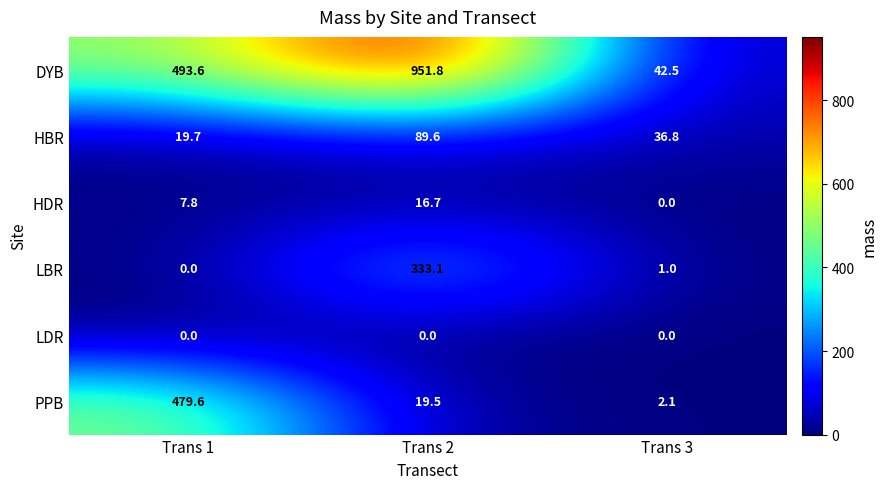

How many distinct data groups are displayed?

6